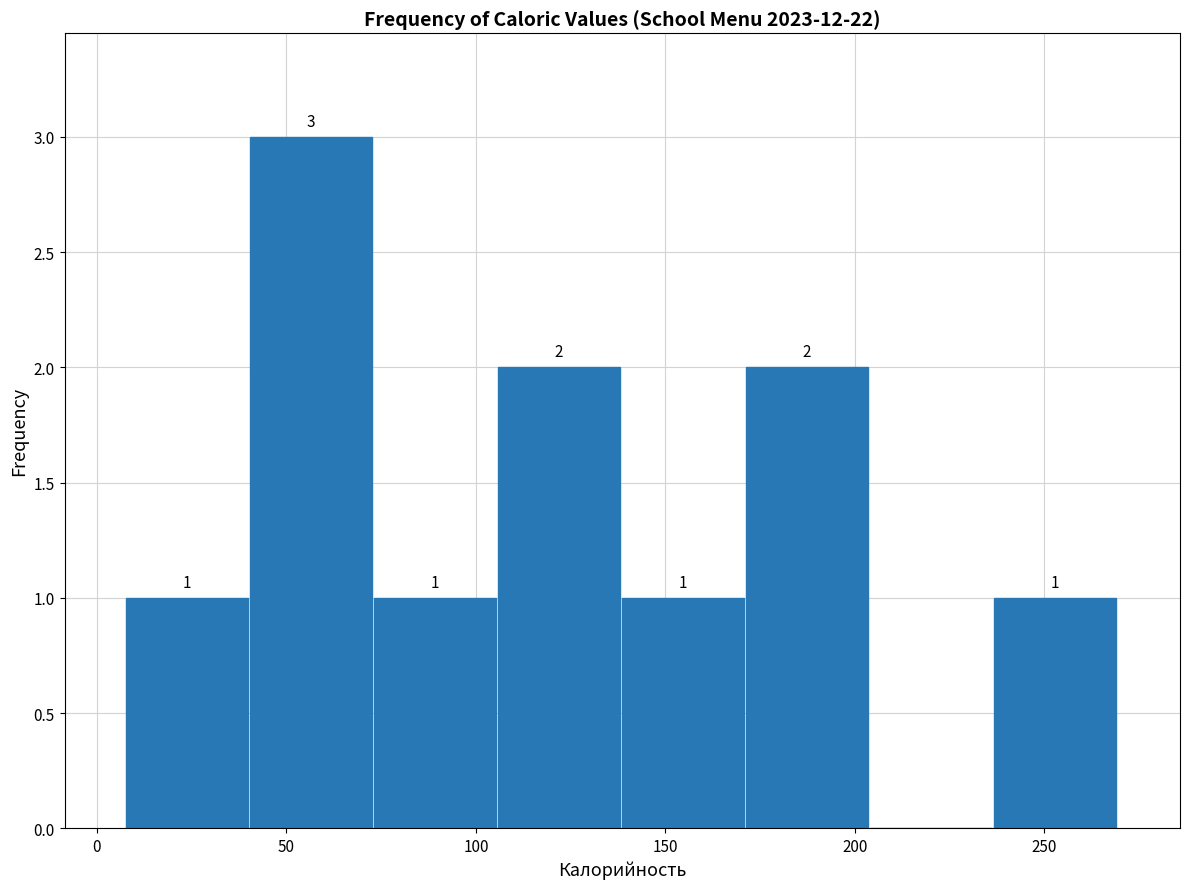

Which range on the x-axis has the tallest bar?

40 to 75